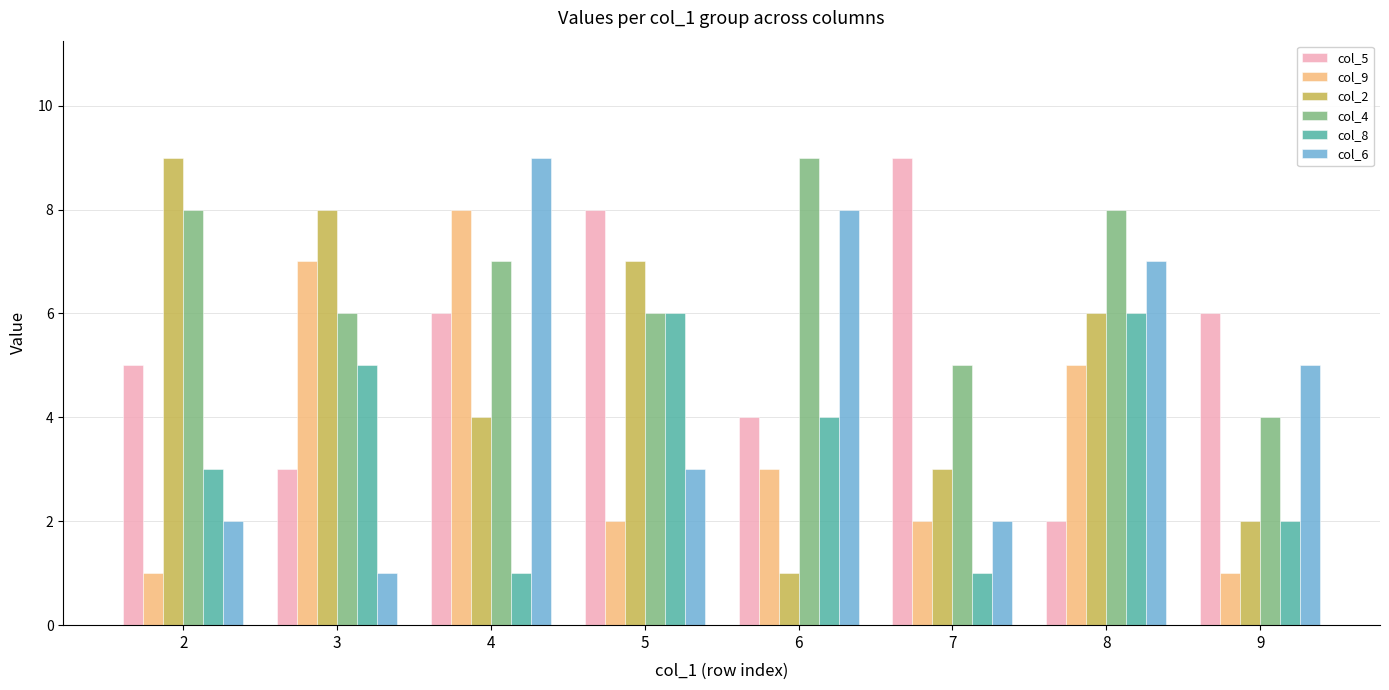

What is the value of the col_4 bar at the 5th from the left?

9